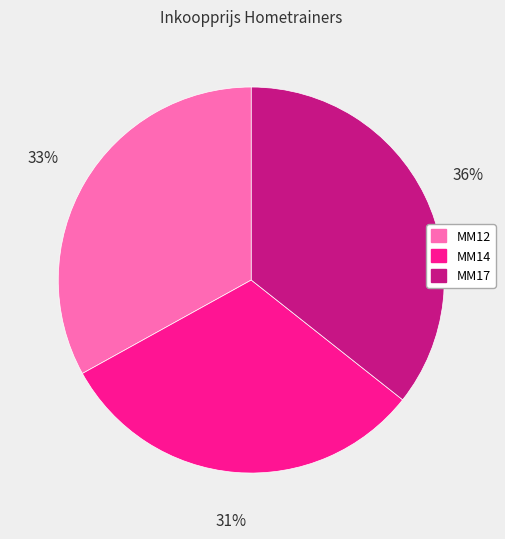

To the nearest percent, what is the average slice percentage?

33%